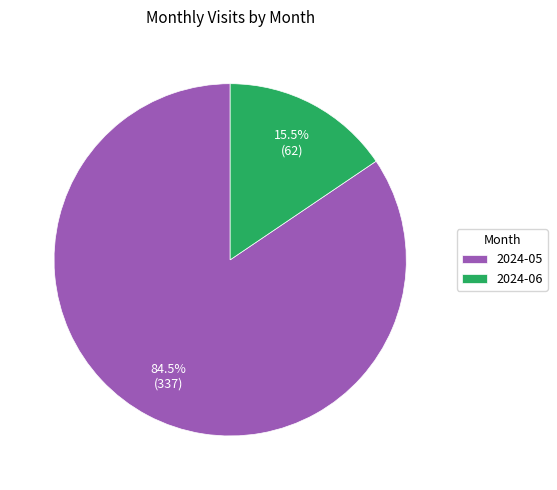

Which slice is the largest?

2024-05